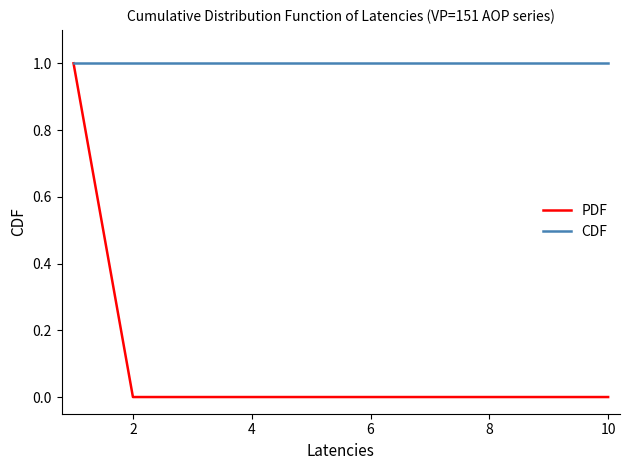

Count the number of categories in the chart.

10